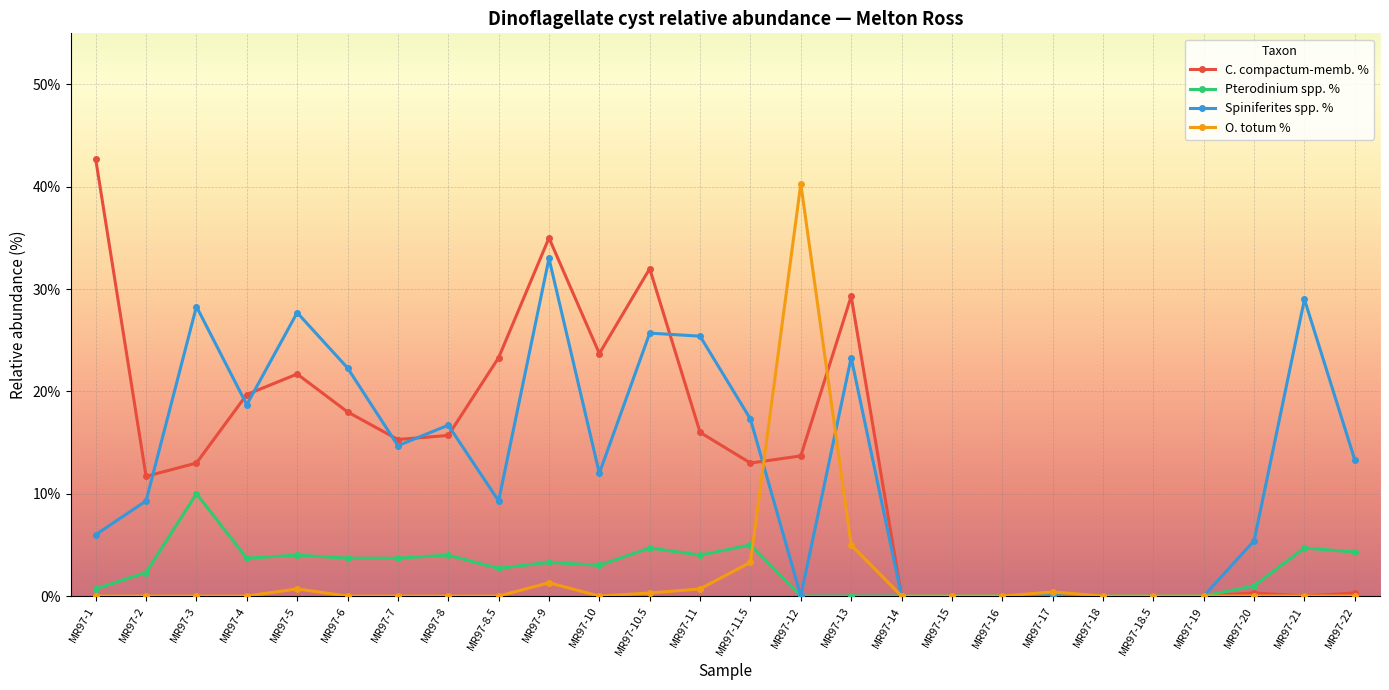

How many distinct data groups are displayed?

4